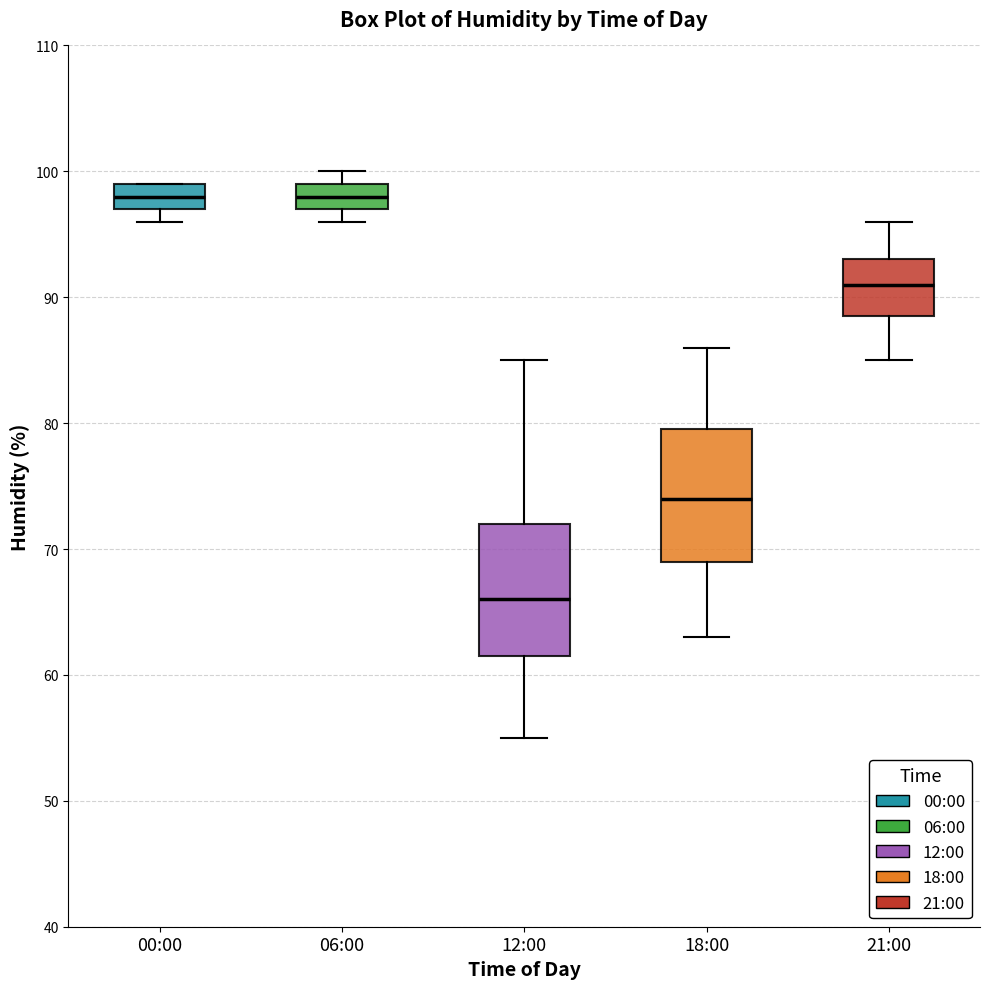

Reading left to right, transcribe this box plot: for each box, give where its median line is, the range the box spans, and where its two whiskers end, as read against the y-axis. The values are not printed on the chart, so give them approximately, as read against the axis.

00:00: median 98, box 97 to 99, whiskers 96 to 99
06:00: median 98, box 97 to 99, whiskers 96 to 100
12:00: median 66, box 62 to 72, whiskers 55 to 85
18:00: median 74, box 69 to 80, whiskers 63 to 86
21:00: median 91, box 89 to 93, whiskers 85 to 96